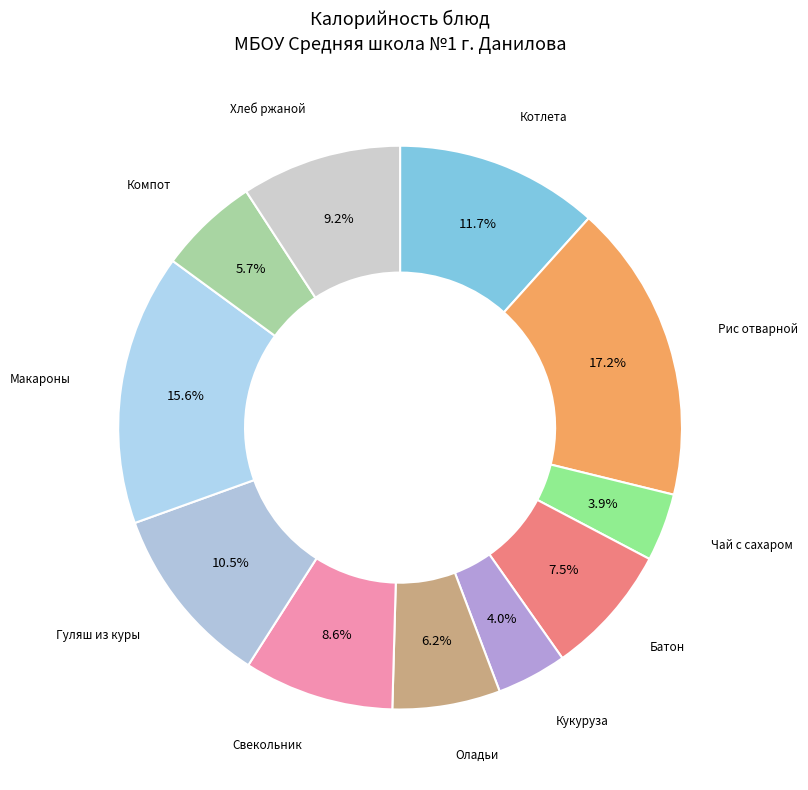

Does any single category account for the majority?

No